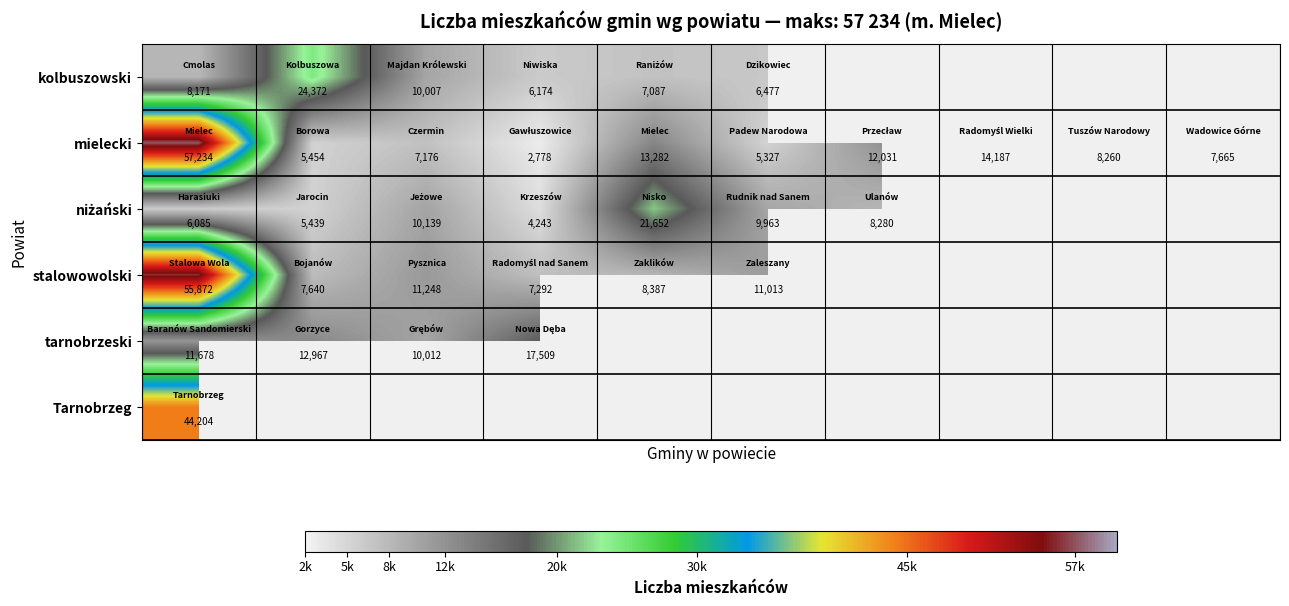

What is the maximum value for mielecki?

57234